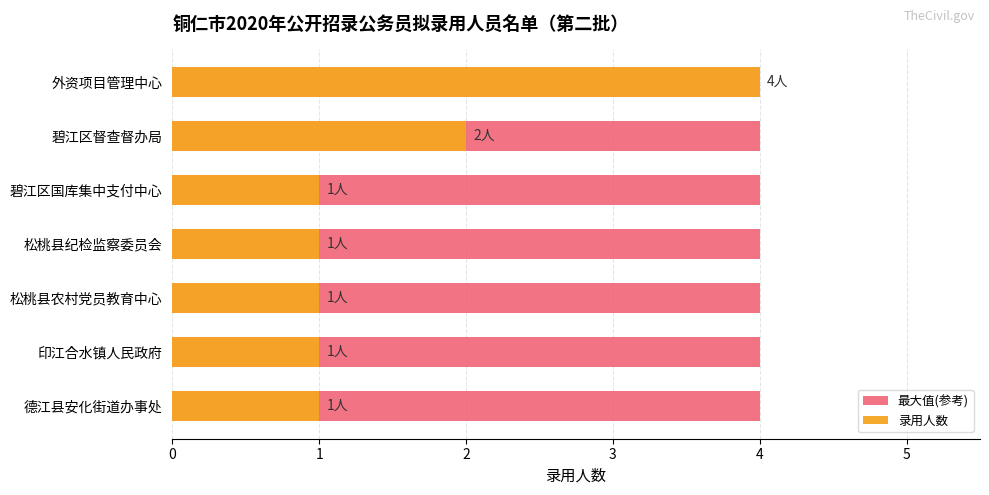

What is the average value of the 录用人数 series?

1.6